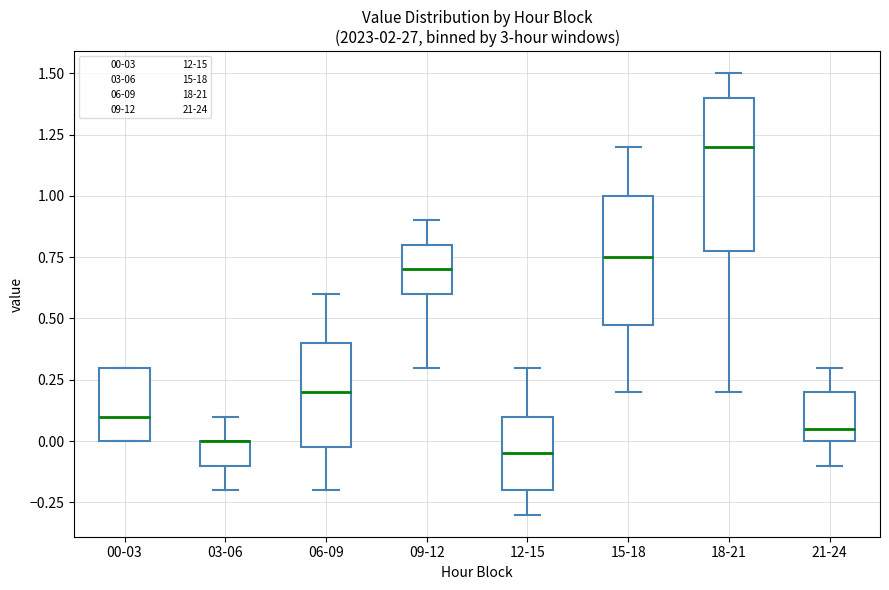

Where does the lower whisker of the box for 15-18 end on the y-axis? The values are not printed on the chart, so give them approximately, as read against the axis.

0.20